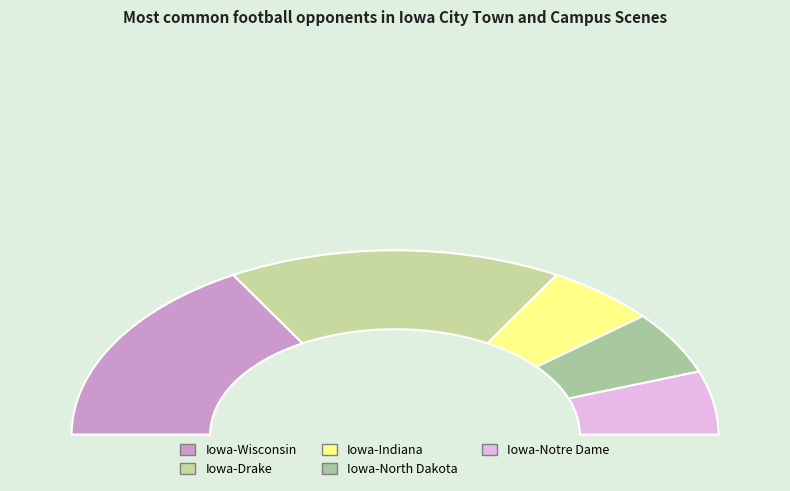

Do Iowa-Notre Dame and Iowa-Wisconsin together represent more than half of the pie?

No